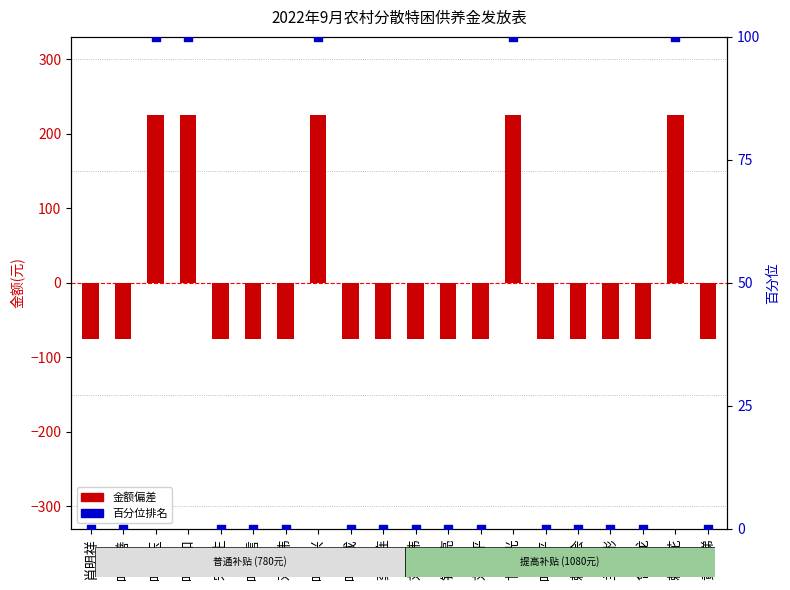

Which series contains the lowest Y value?

金额偏差(元)